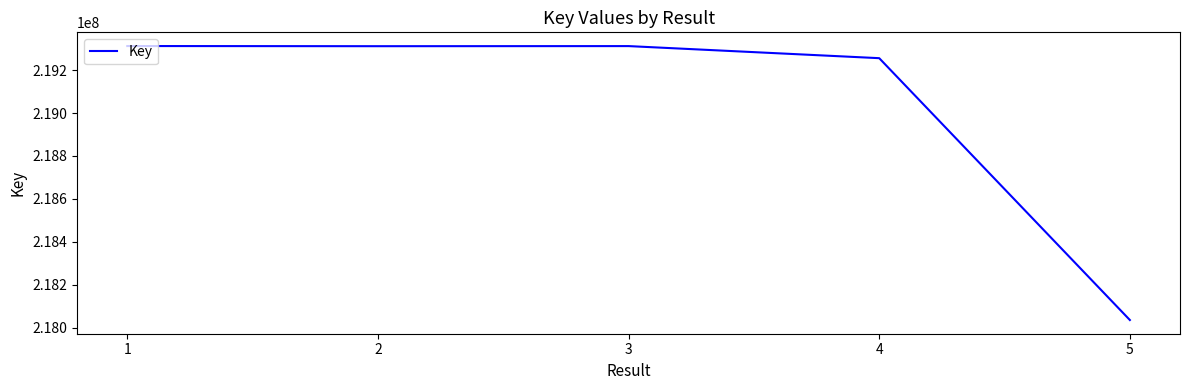

What is the change in value from 2 to 4?

-55864